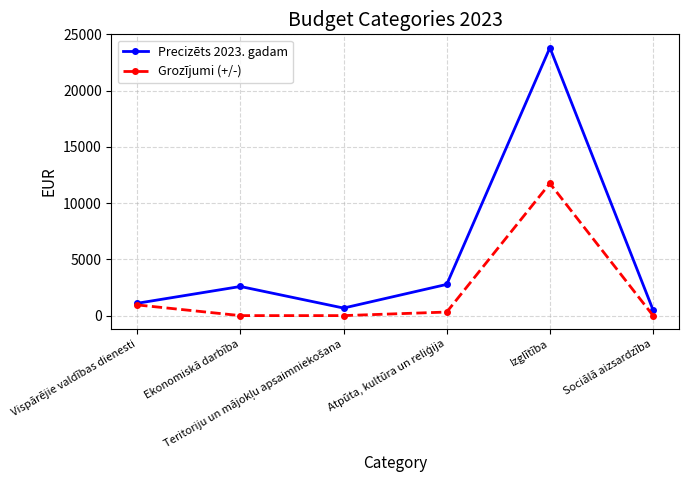

List the series in order of their peak value, lowest first.

Grozījumi (+/-), Precizēts 2023. gadam